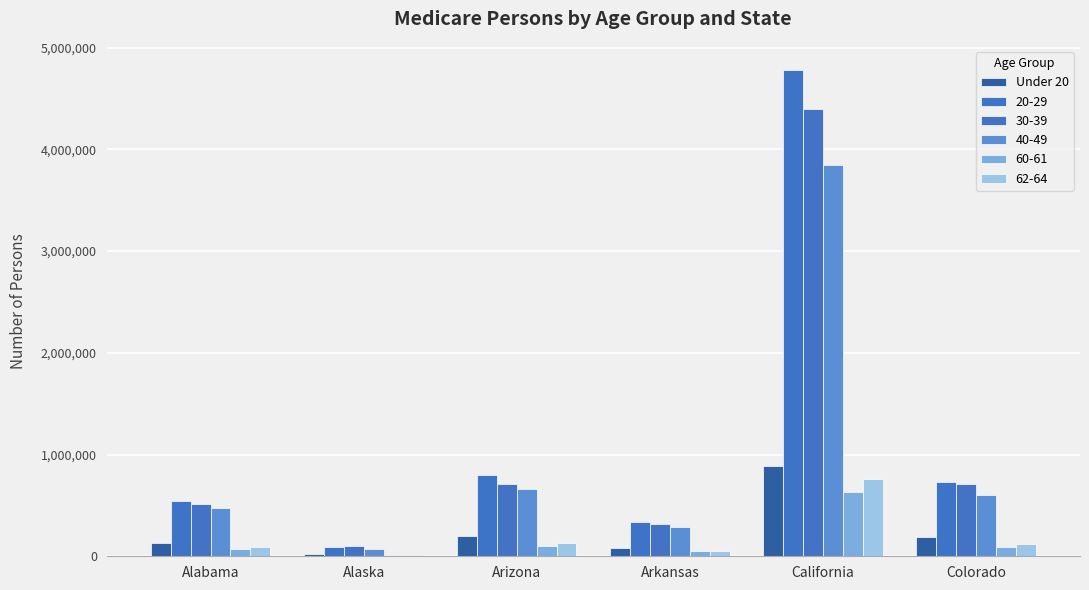

What is the label of the 4th bar from the left?

Arkansas